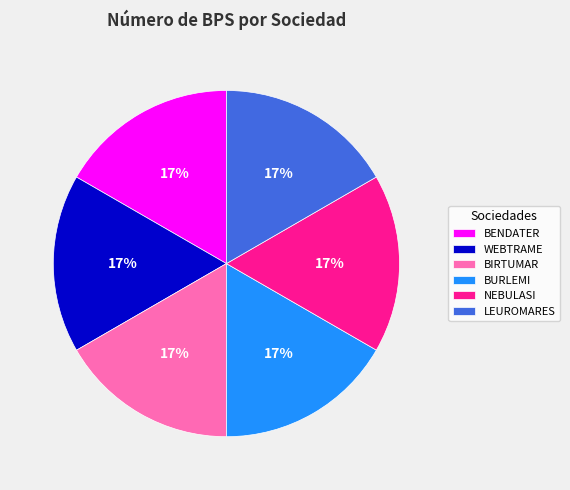

To the nearest percent, what is the combined percentage of BENDATER and LEUROMARES?

33%